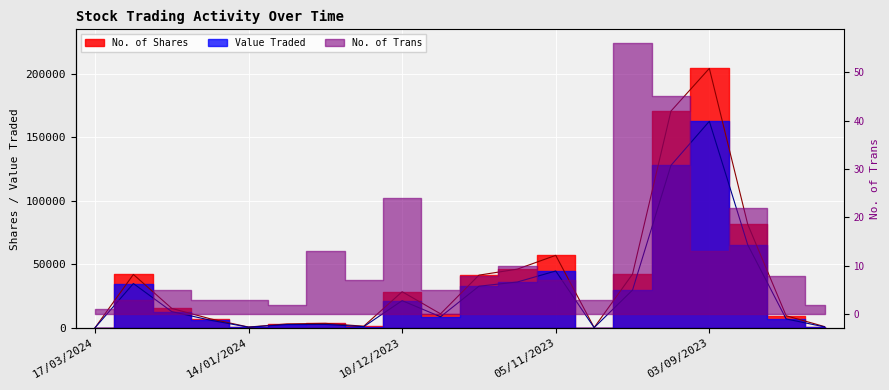

What is the sum of all Value Traded values?

598167